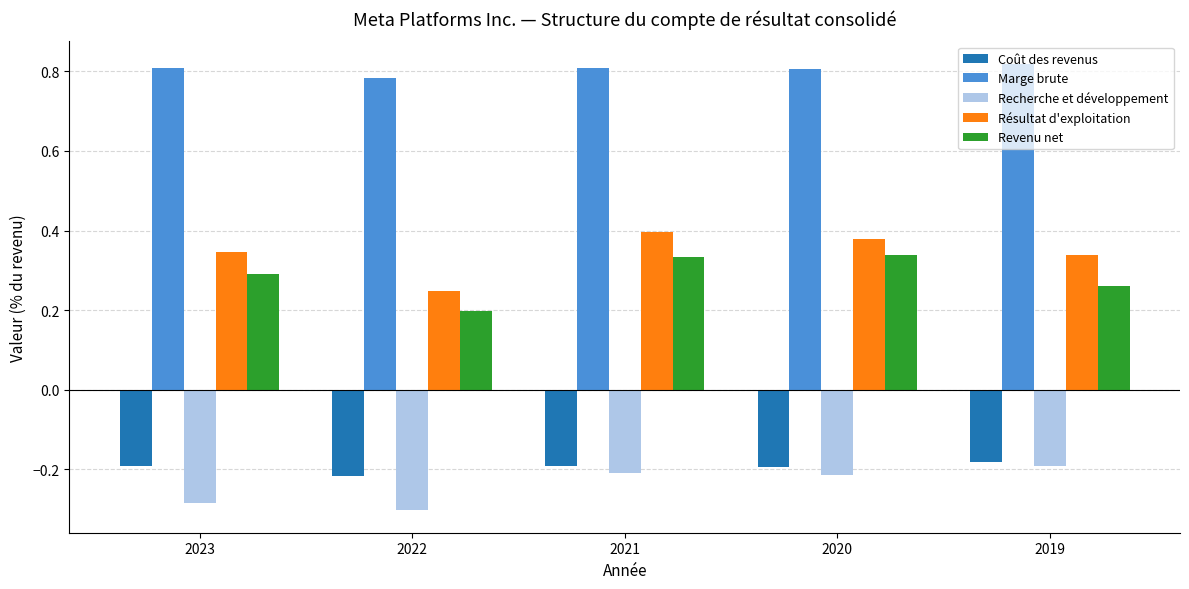

Are the bars horizontal?

No